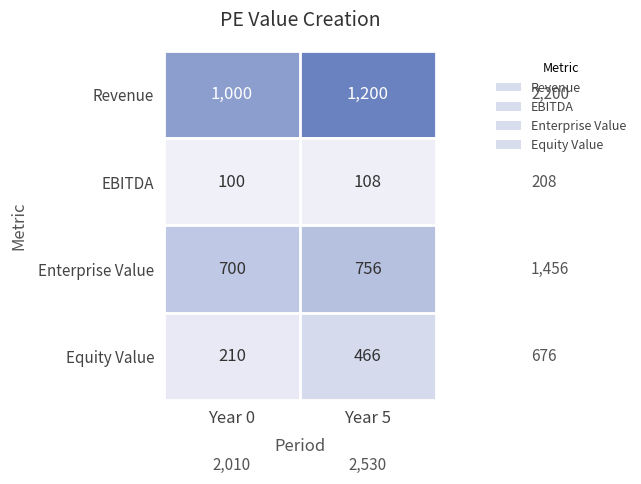

At which category is the sum across all series the highest?

Year 5